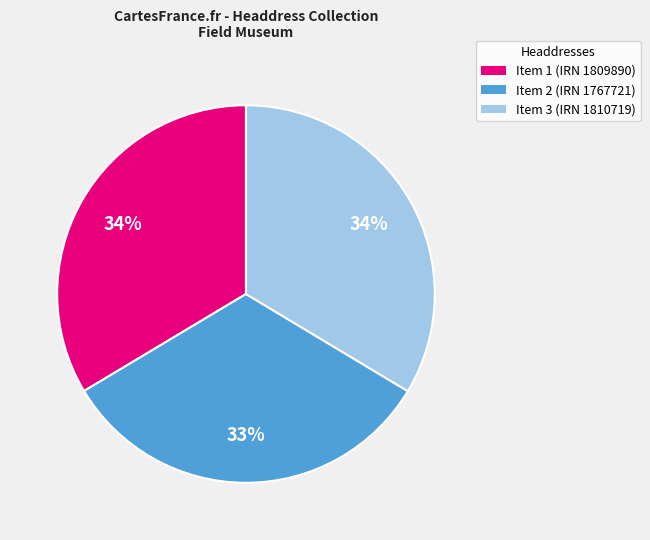

To the nearest percent, what percentage of the pie is Item 1 (IRN 1809890)?

34%